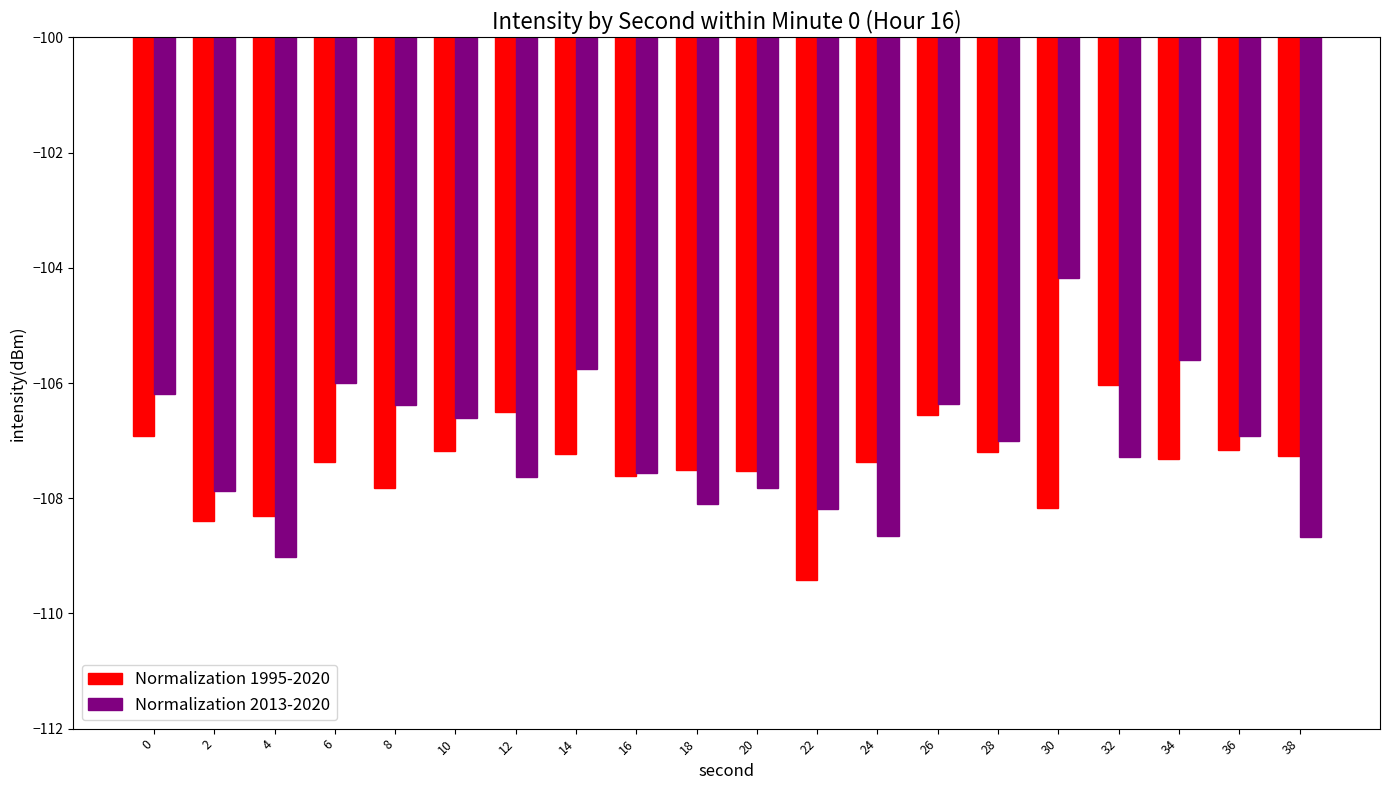

Is it true that Normalization 1995-2020 equals -39.9 at 30?

False